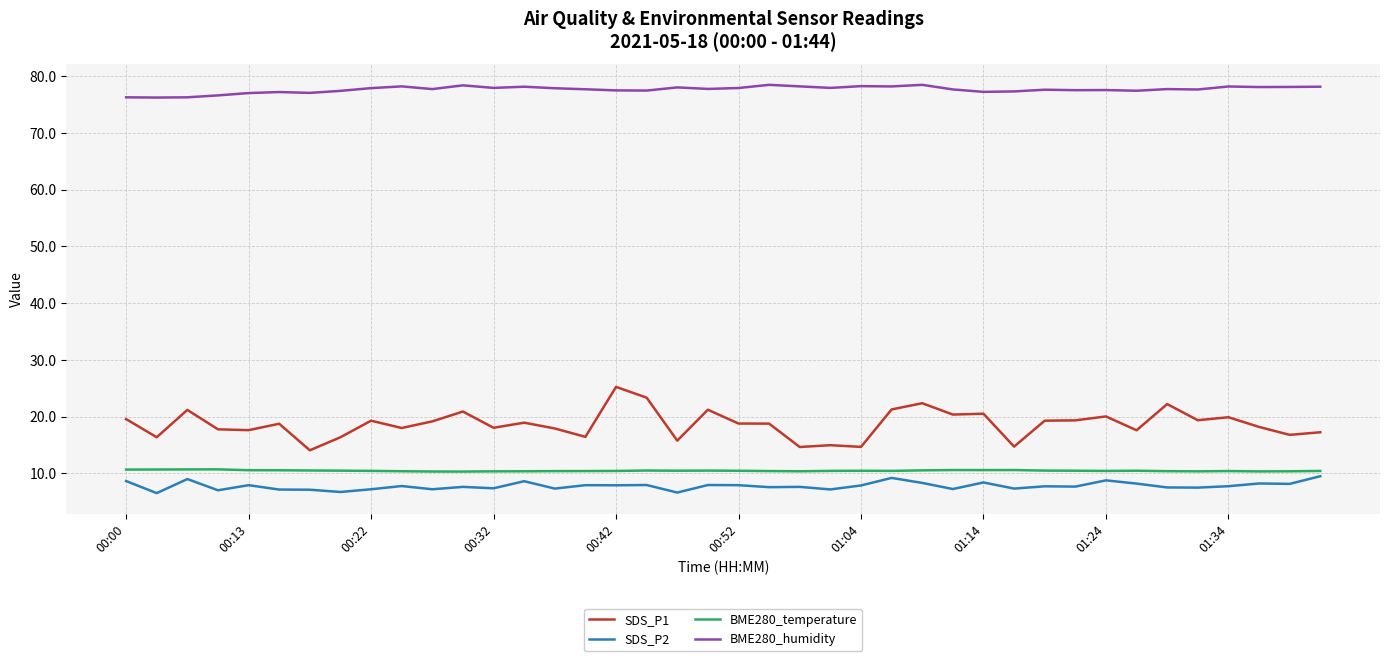

Which series has the widest spread of values?

SDS_P1